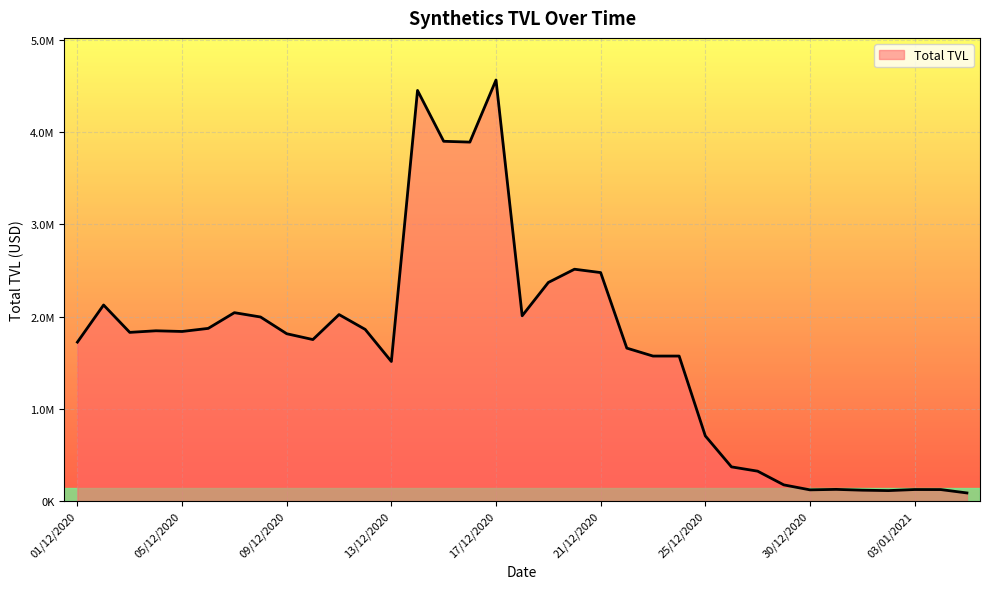

Does the chart display data point markers on the line(s)?

No